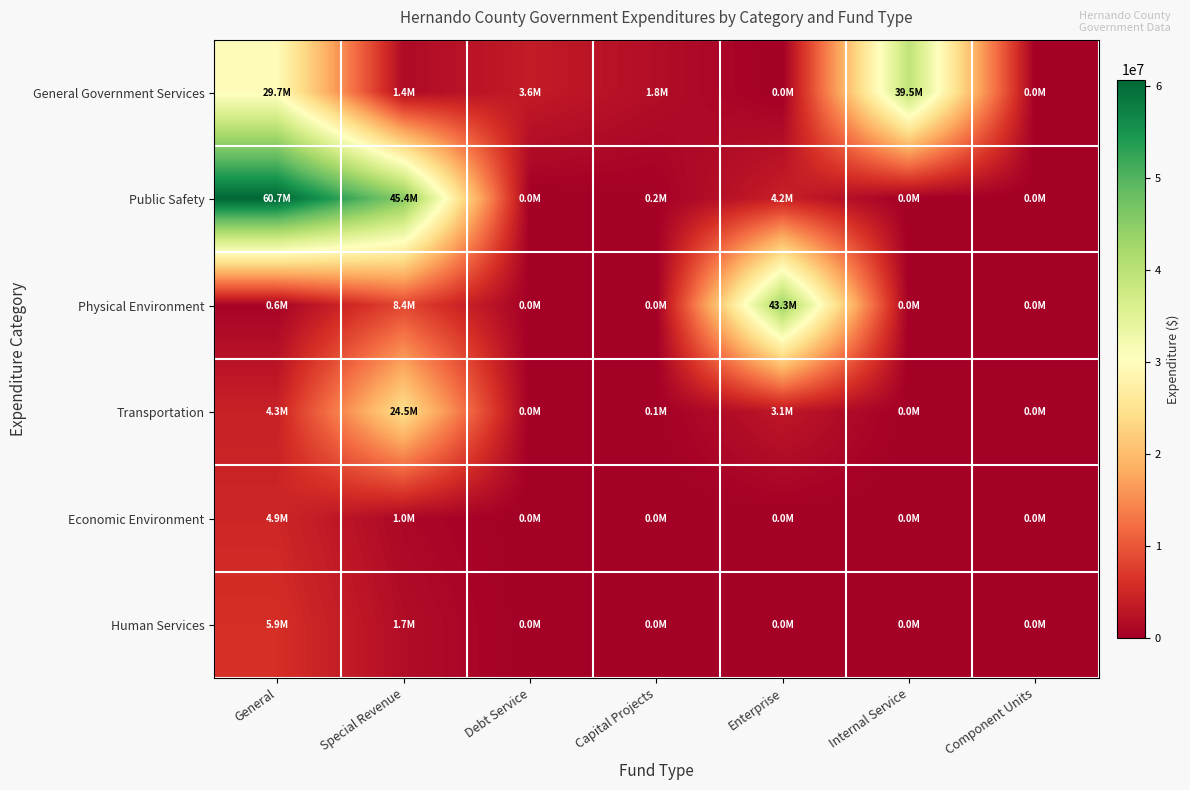

Reading left to right, list all the values displayed in this chart.

General Government Services: General=29666258	Special Revenue=1441189	Debt Service=3648885	Capital Projects=1825181	Enterprise=0	Internal Service=39544559	Component Units=0
Public Safety: General=60682794	Special Revenue=45413183	Debt Service=0	Capital Projects=166737	Enterprise=4174296	Internal Service=0	Component Units=0
Physical Environment: General=572930	Special Revenue=8397420	Debt Service=0	Capital Projects=10932	Enterprise=43257968	Internal Service=0	Component Units=0
Transportation: General=4315479	Special Revenue=24541590	Debt Service=0	Capital Projects=115873	Enterprise=3070598	Internal Service=0	Component Units=0
Economic Environment: General=4928949	Special Revenue=1027872	Debt Service=0	Capital Projects=0	Enterprise=0	Internal Service=0	Component Units=0
Human Services: General=5941076	Special Revenue=1735399	Debt Service=0	Capital Projects=0	Enterprise=0	Internal Service=0	Component Units=0